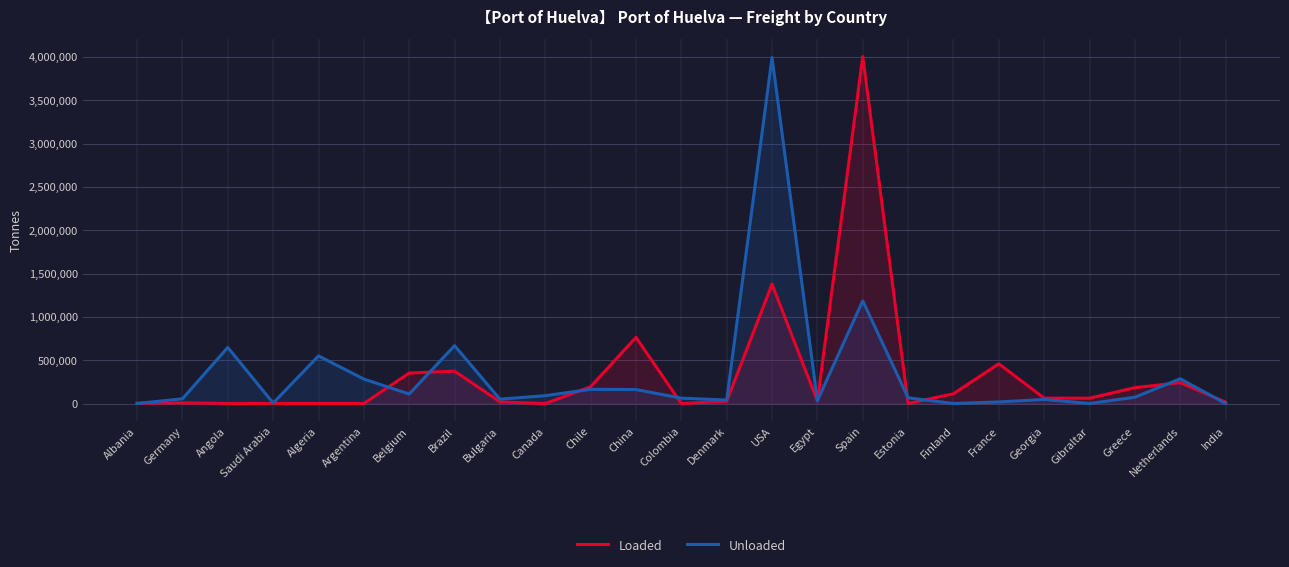

List the series in order of their peak value, highest first.

Loaded, Unloaded